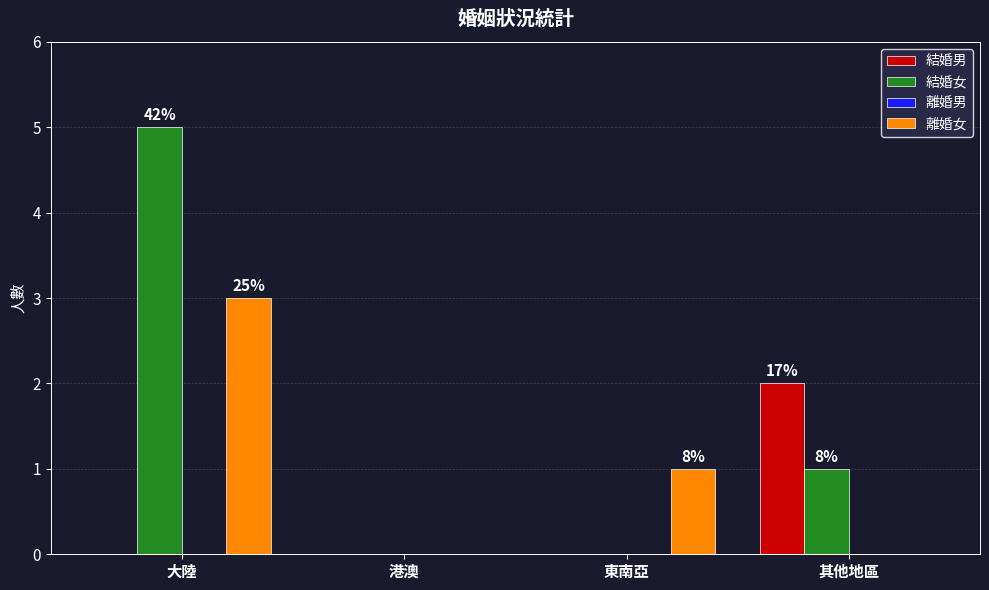

How many groups of bars are there?

4